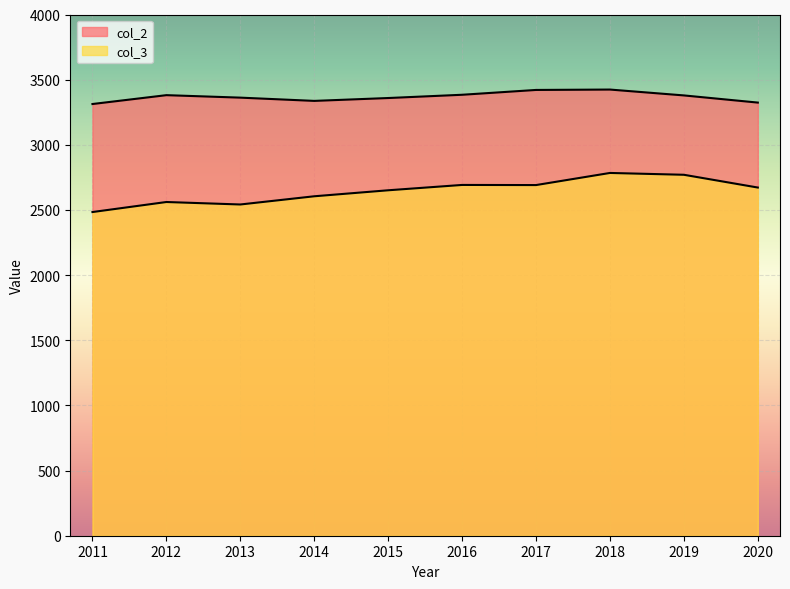

At which label does col_3 first exceed 2672?

2016